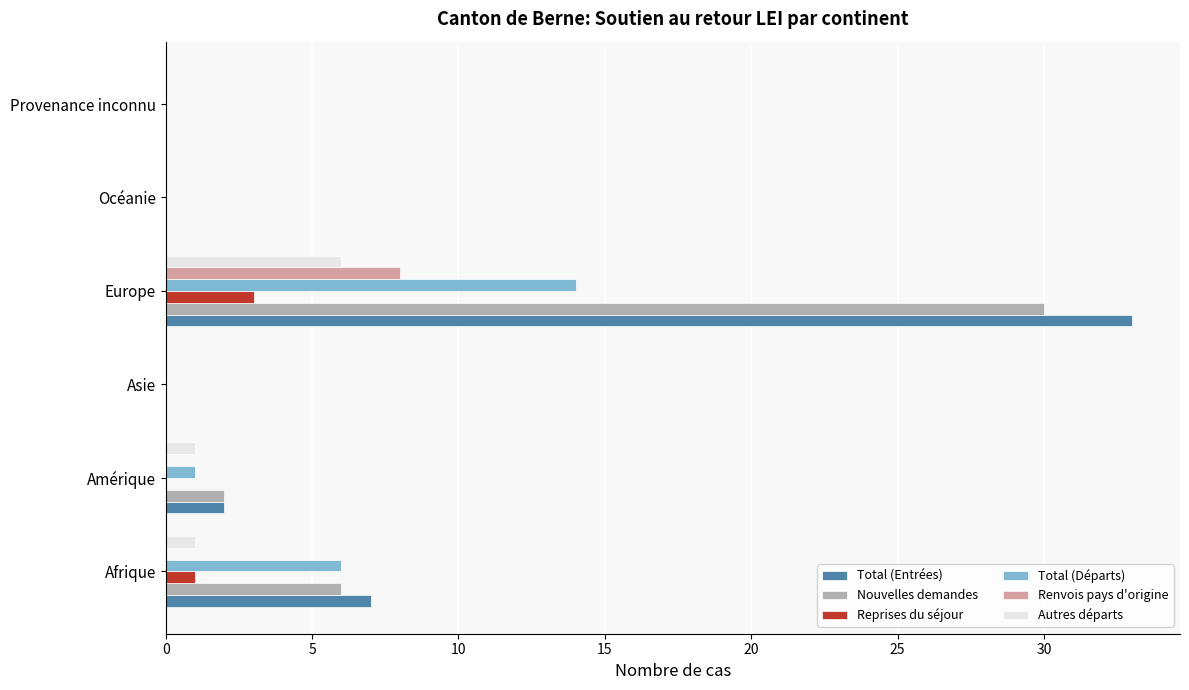

The Total (Entrées) series shows 0 at Asie. True or false?

True